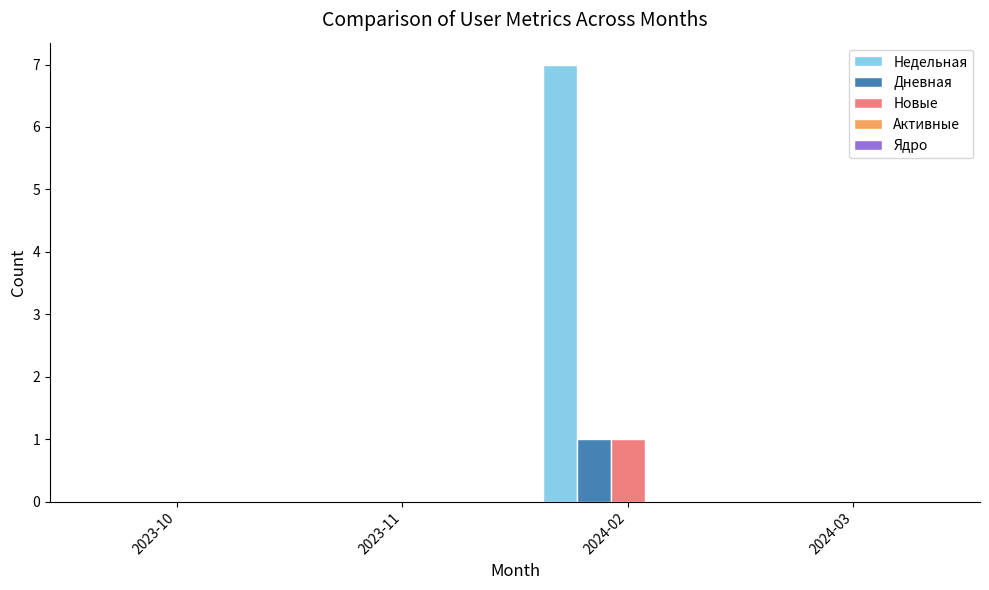

At which category is the sum across all series the highest?

2024-02